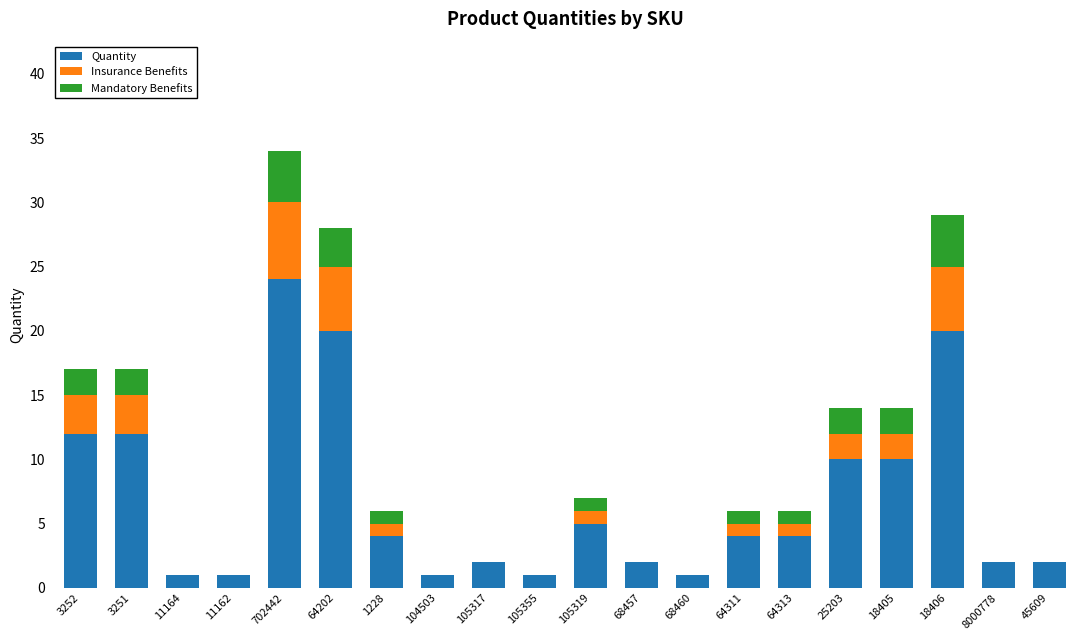

What is the total value across all series at 64313?

6